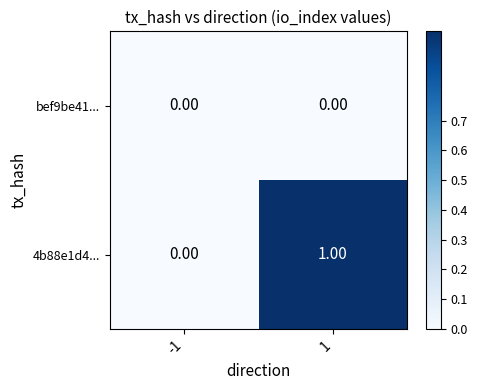

Which series changed the most between -1 and 1?

4b88e1d4...